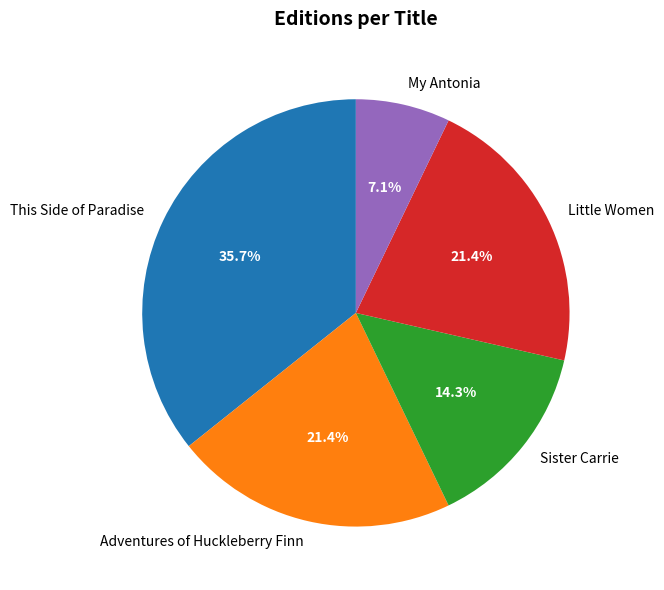

Approximately how many times larger is the value at This Side of Paradise compared to Little Women?

1.7